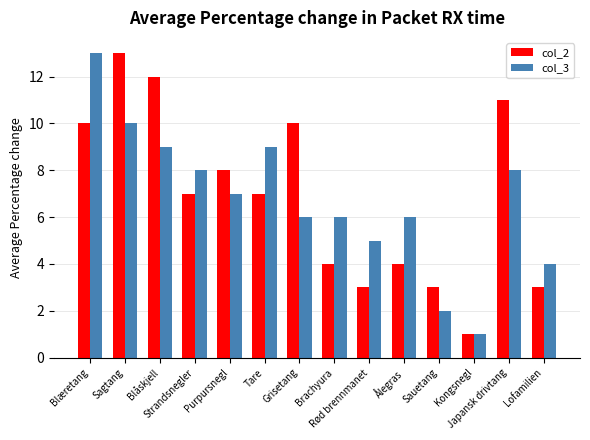

Count the number of categories in the chart.

14